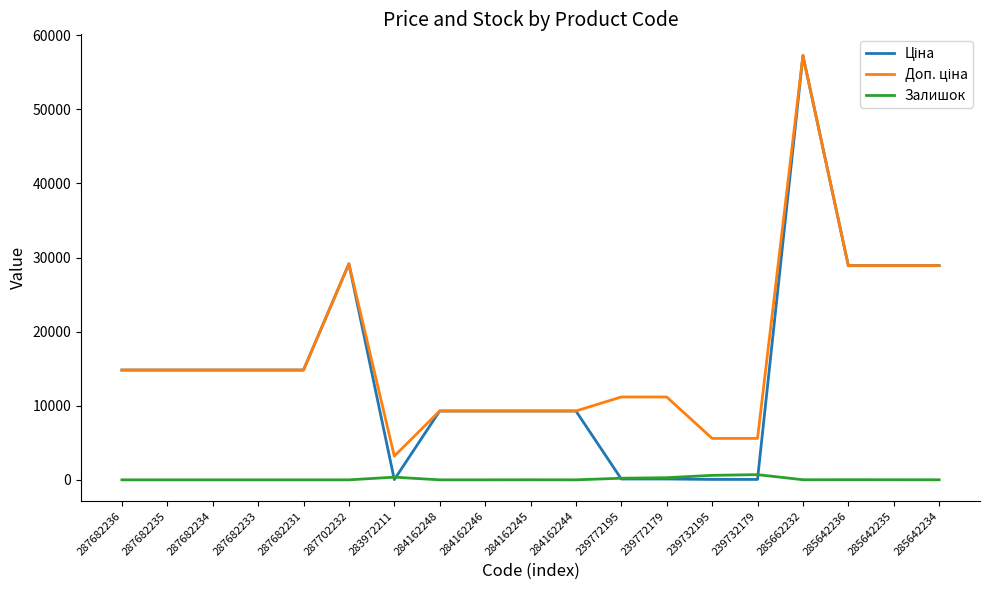

What is the spread (max minus min) of values at 287682235?

14817.6